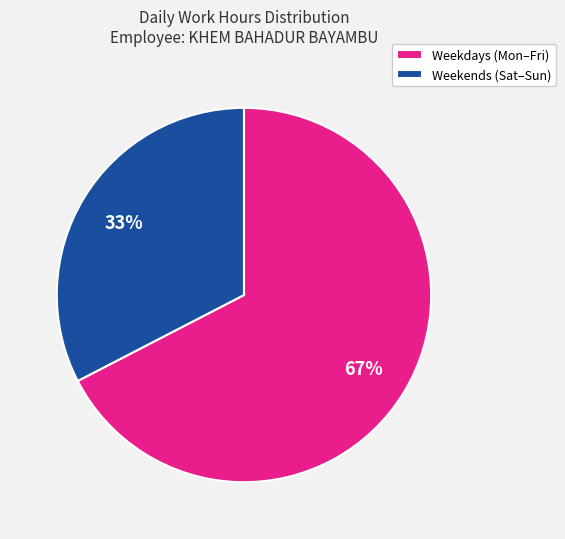

Which has a higher value, Weekdays (Mon–Fri) or Weekends (Sat–Sun)?

Weekdays (Mon–Fri)